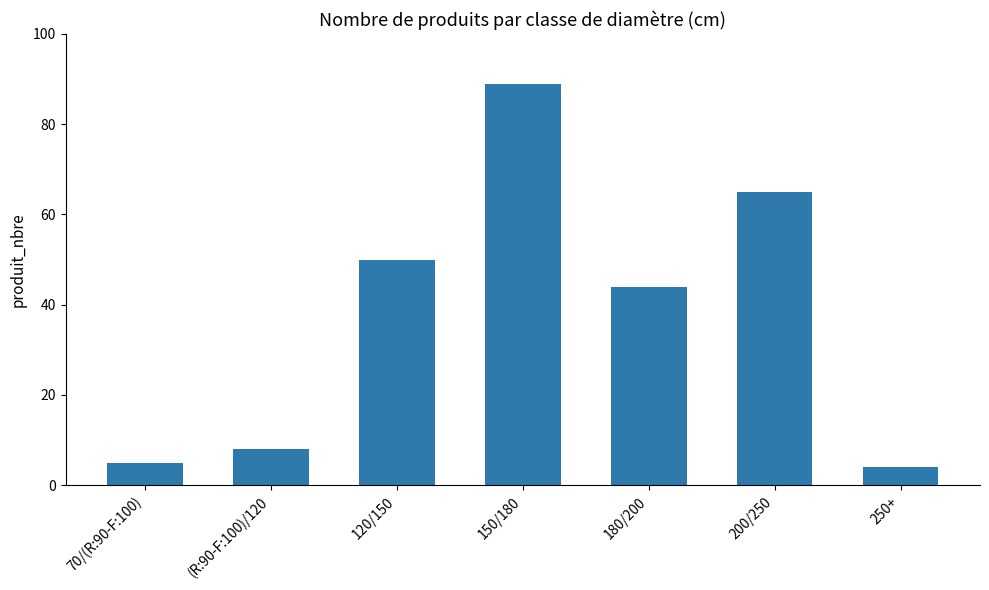

Reading left to right, transcribe all the data shown in this chart.

70/(R:90-F:100)=5	(R:90-F:100)/120=8	120/150=50	150/180=89	180/200=44	200/250=65	250+=4